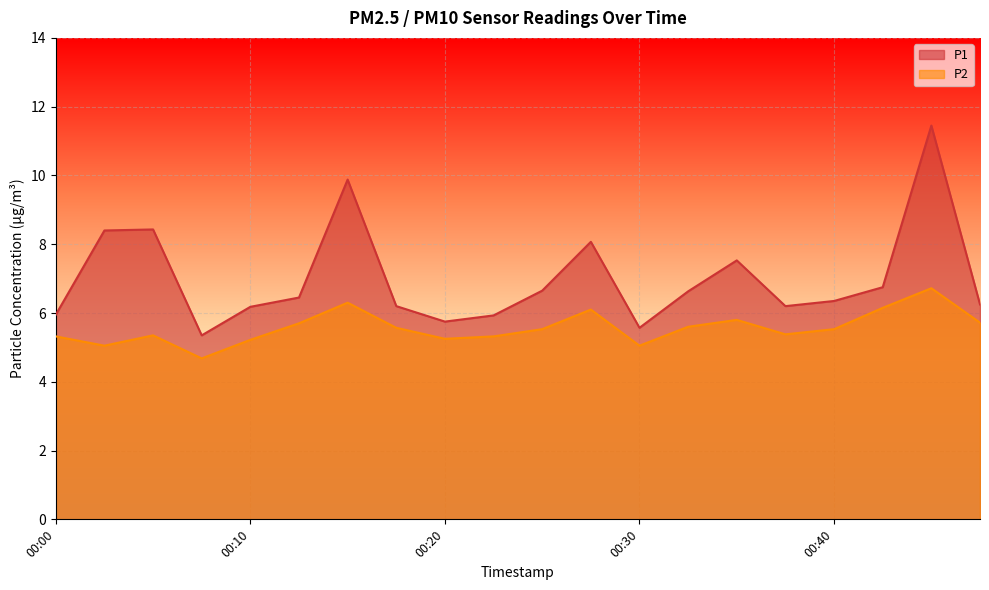

What is the value of the P1 point at the 14th from the left?

6.6